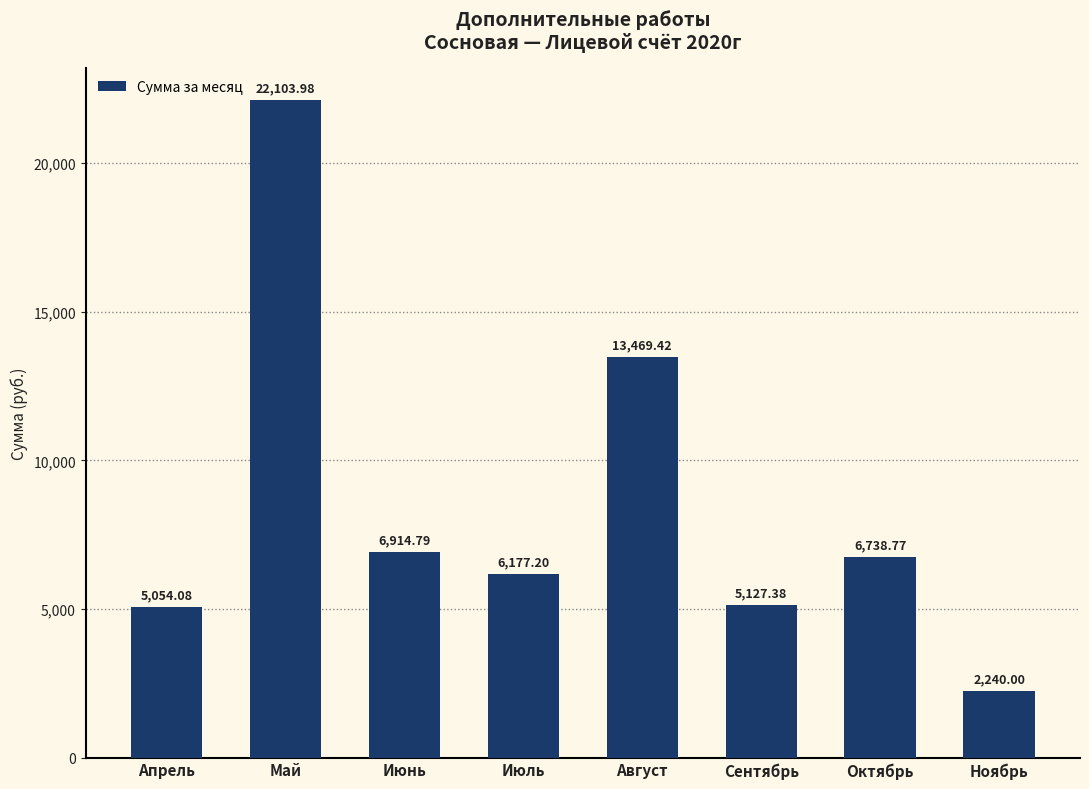

List the labels in order of value, smallest first.

Ноябрь, Апрель, Сентябрь, Июль, Октябрь, Июнь, Август, Май